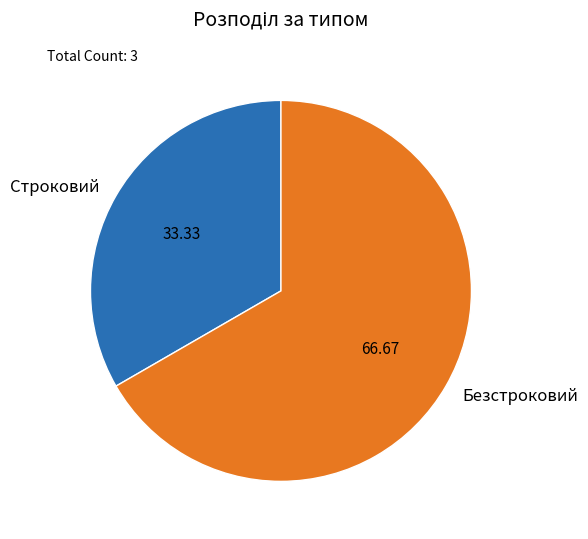

What is the majority slice?

Безстроковий